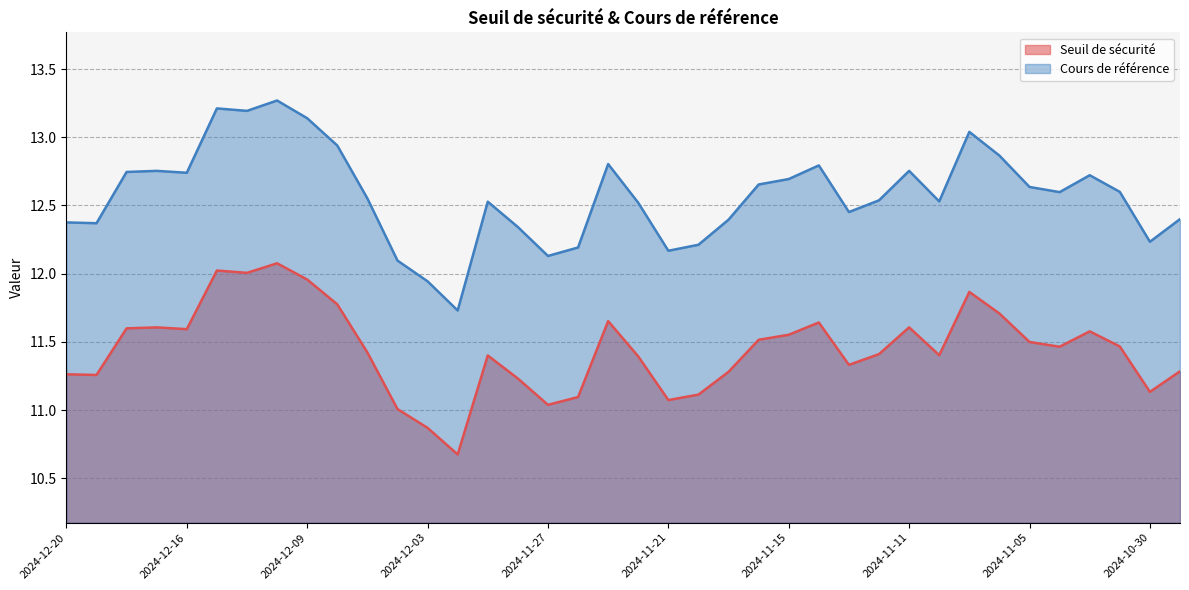

At which category is the sum across all series the highest?

2024-12-10